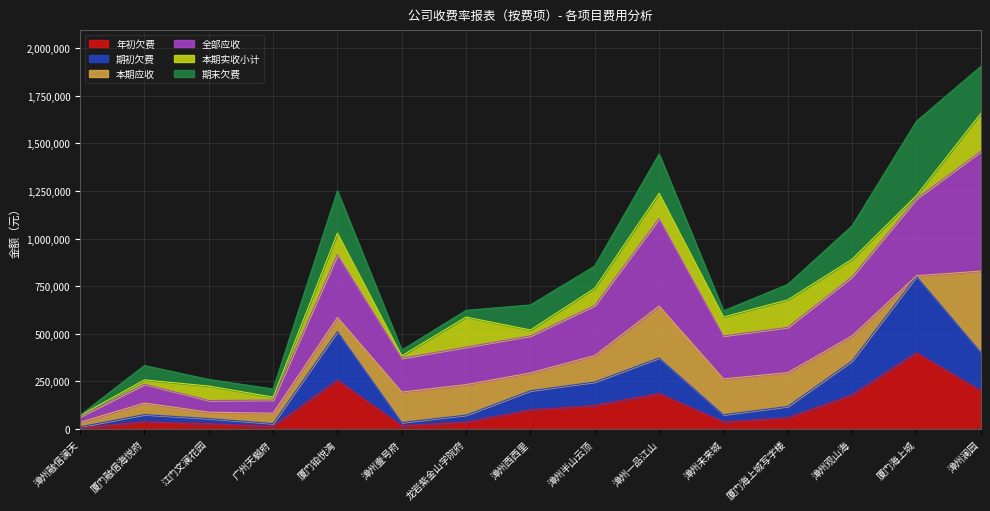

What is the label of the 12th point from the left?

厦门海上城写字楼